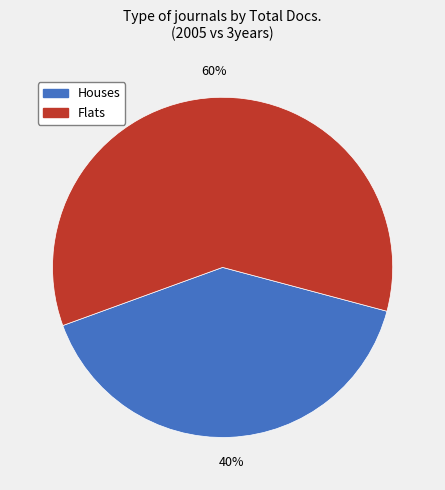

What is the ratio of the value at Flats to the value at Houses?

1.5